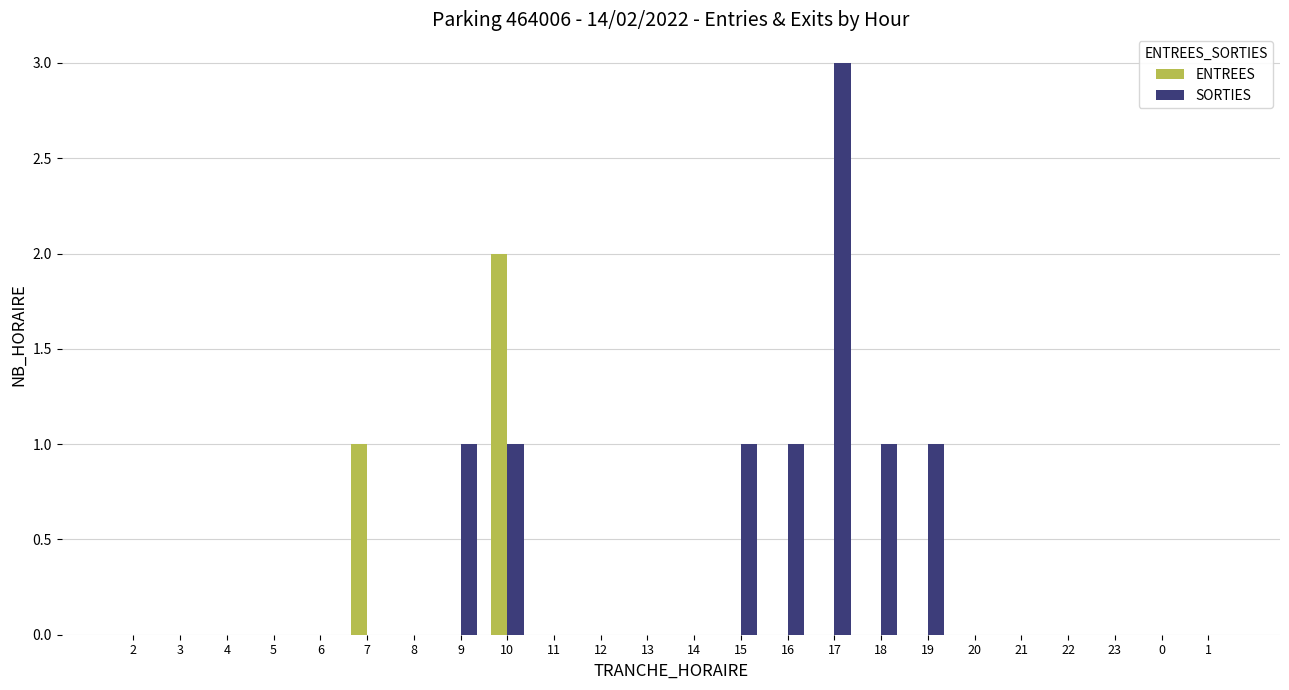

Which series changed the most between 3 and 16?

SORTIES